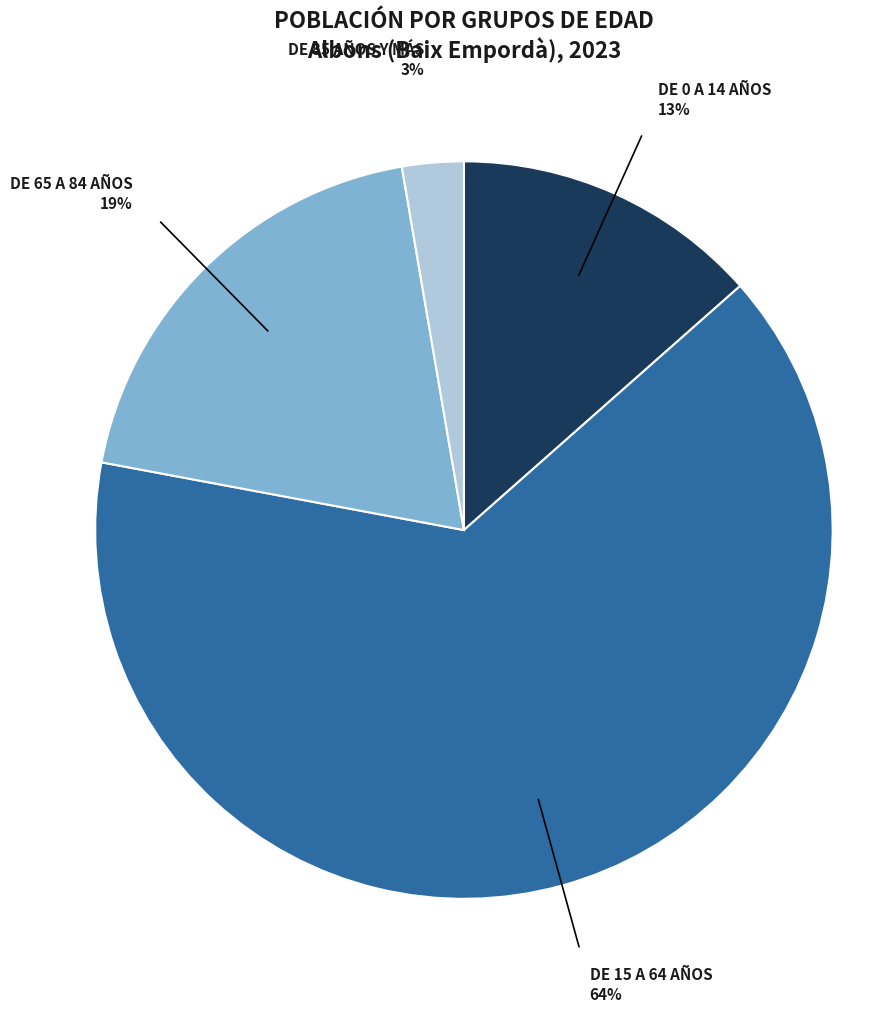

To the nearest percent, what is the average slice percentage?

25%